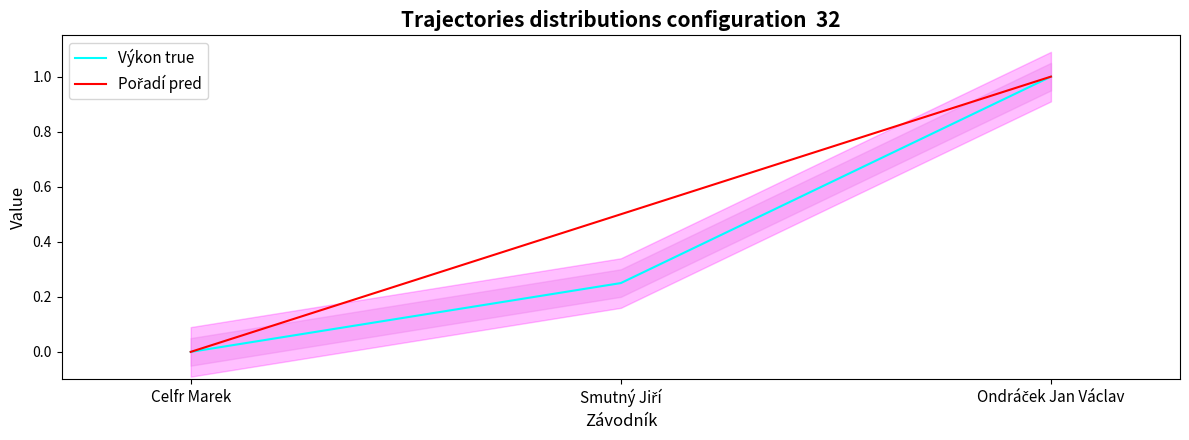

Rank the series by their maximum value, from lowest to highest.

Výkon true, Pořadí pred